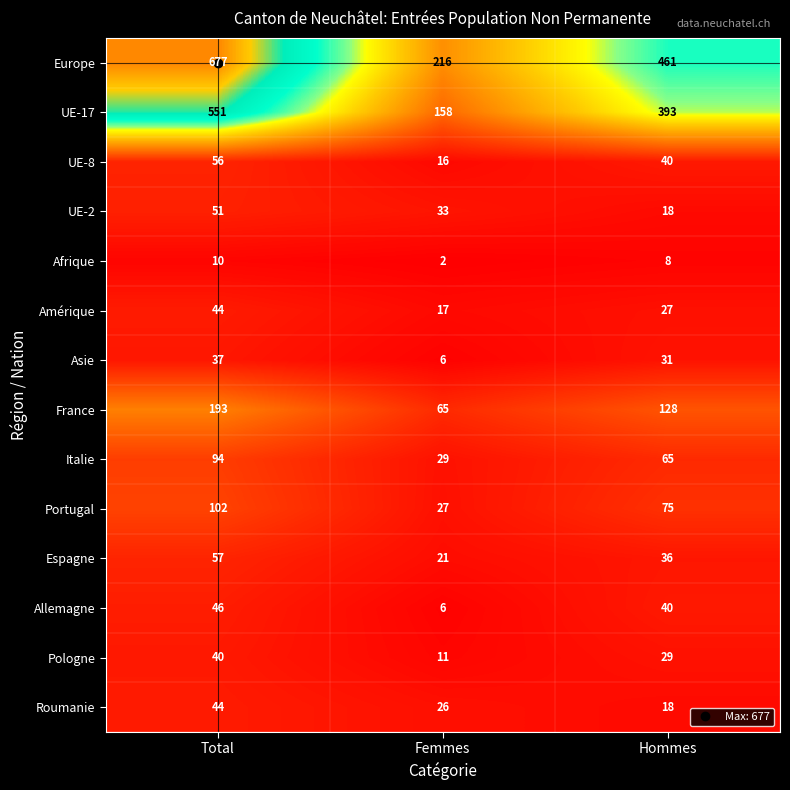

What is the total value across all series at Hommes?

1369